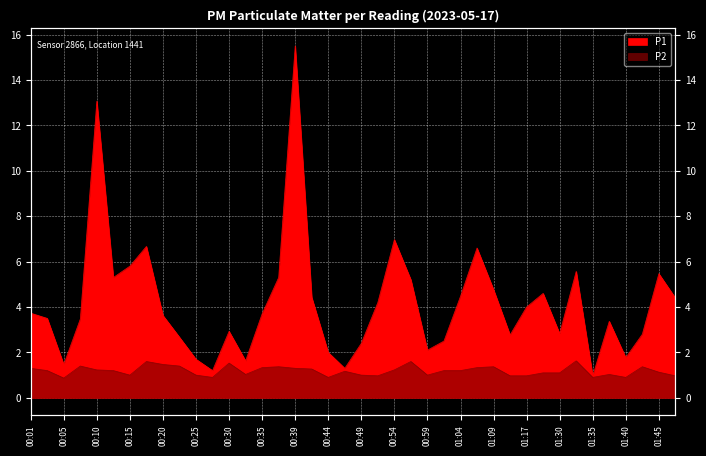

What is the label of the 26th point from the left?

01:01